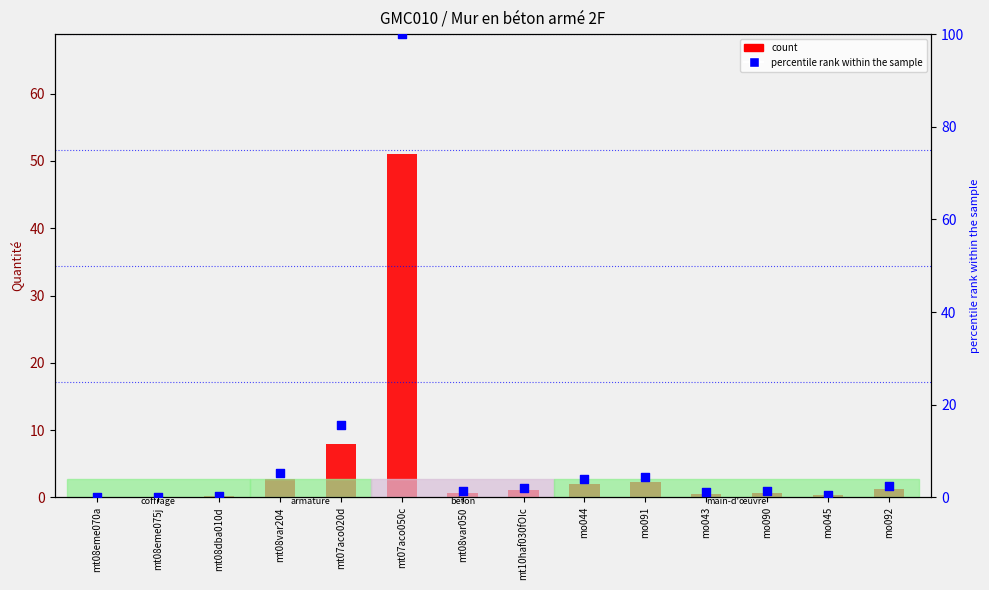

Which series has the widest spread of Y values?

percentile rank within the sample